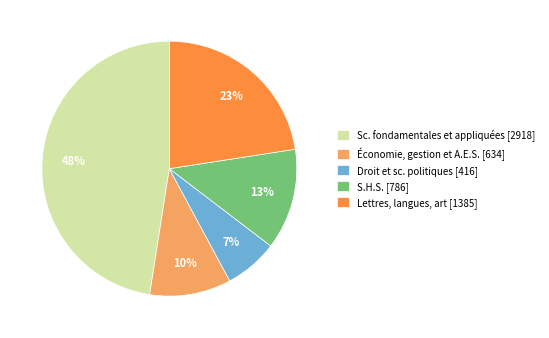

To the nearest percent, what is the average slice percentage?

20%